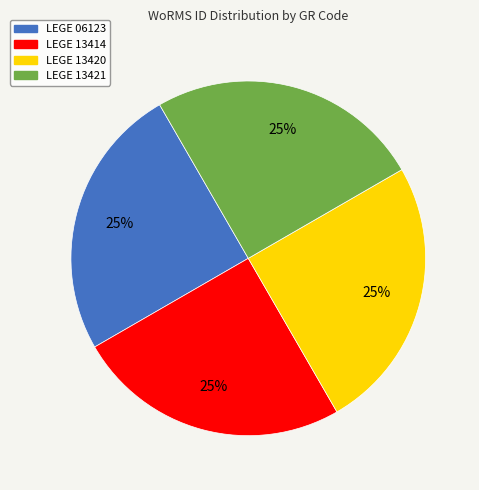

Approximately how many times larger is the value at LEGE 13414 compared to LEGE 13421?

1.0